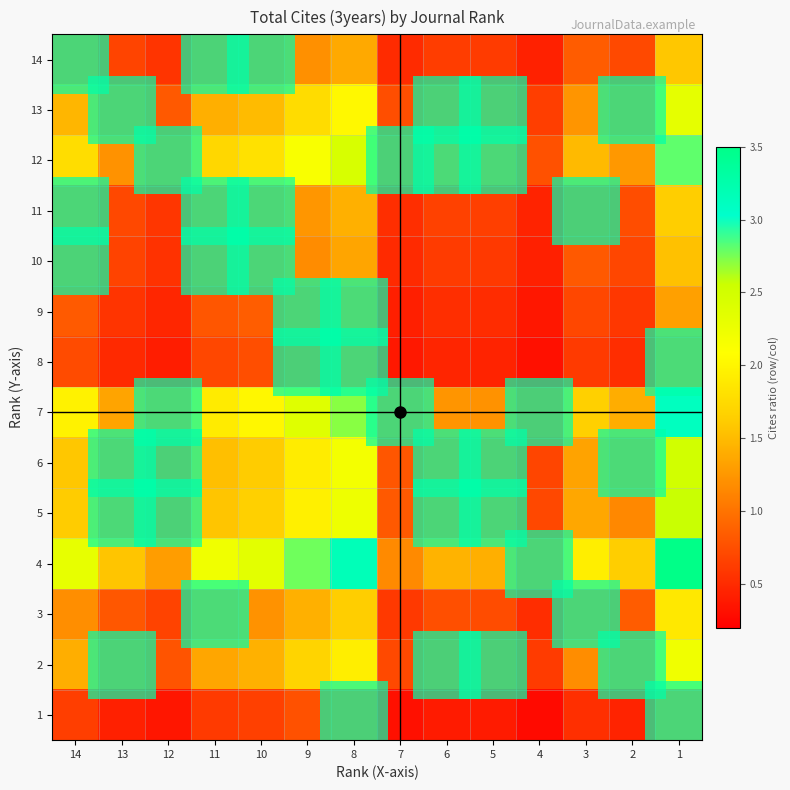

At 8, list the series in order from largest to smallest.

4, 7, 12, 5, 6, 13, 2, 3, 11, 14, 10, 9, 8, 1